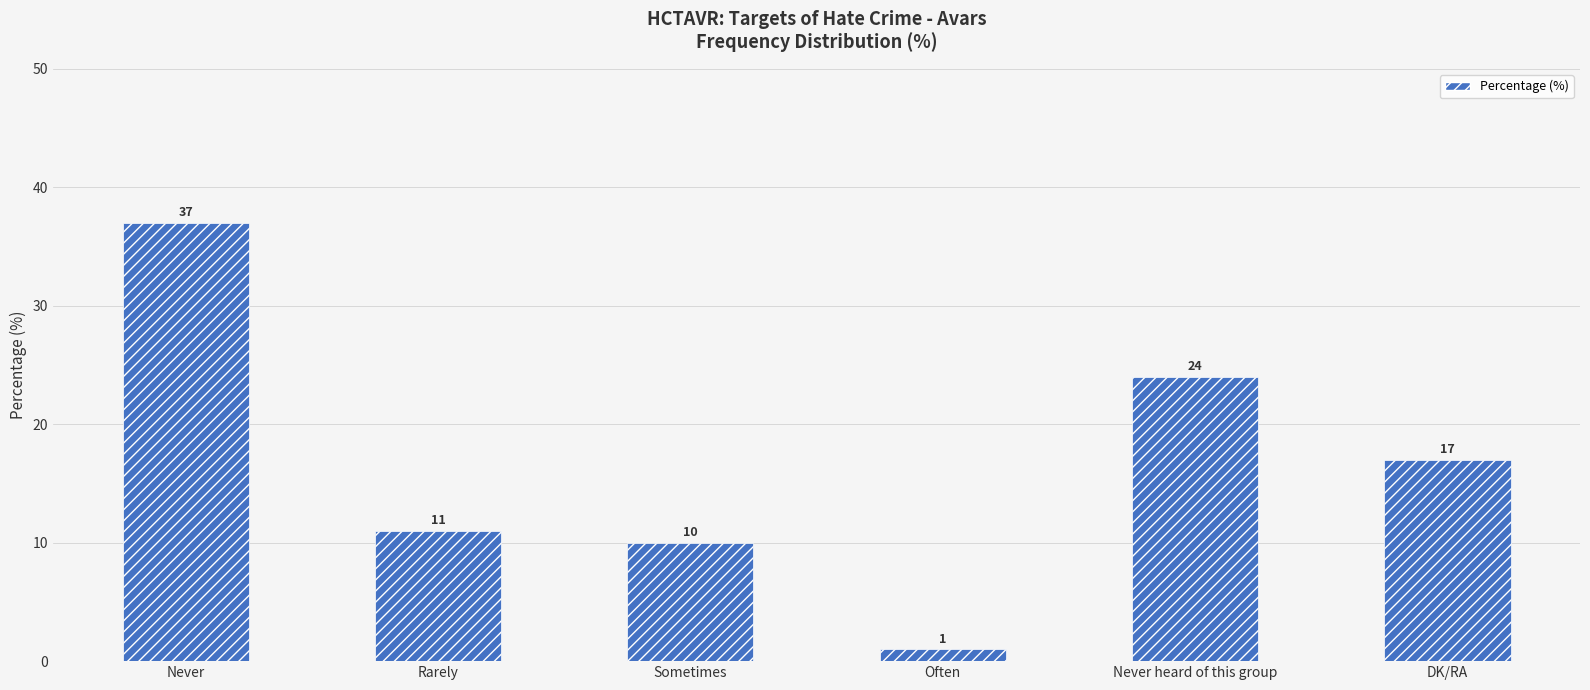

Does the chart contain stacked bars?

No